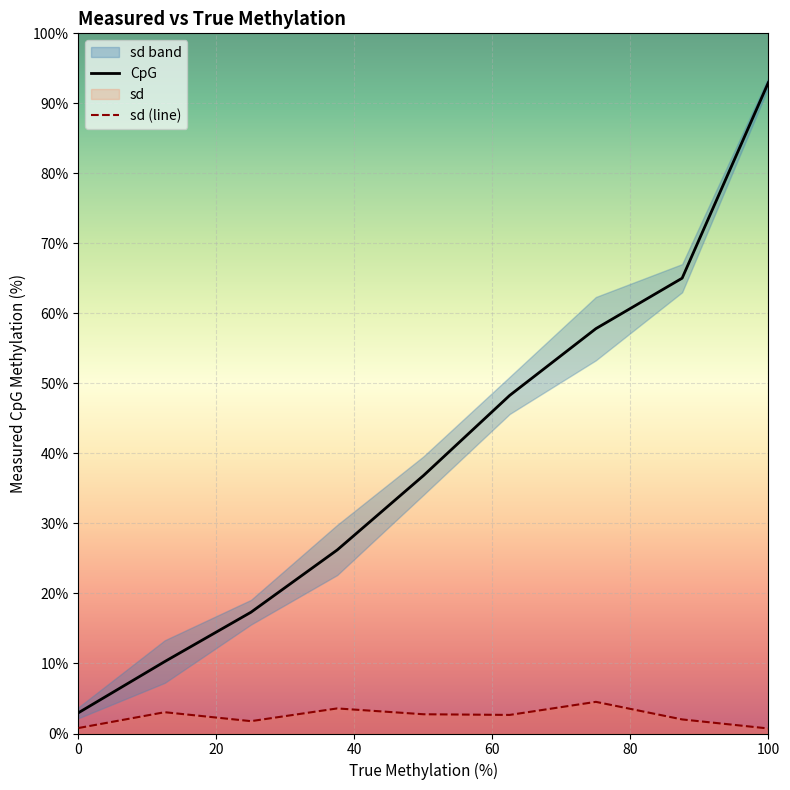

What is the maximum value for CpG?

93.0